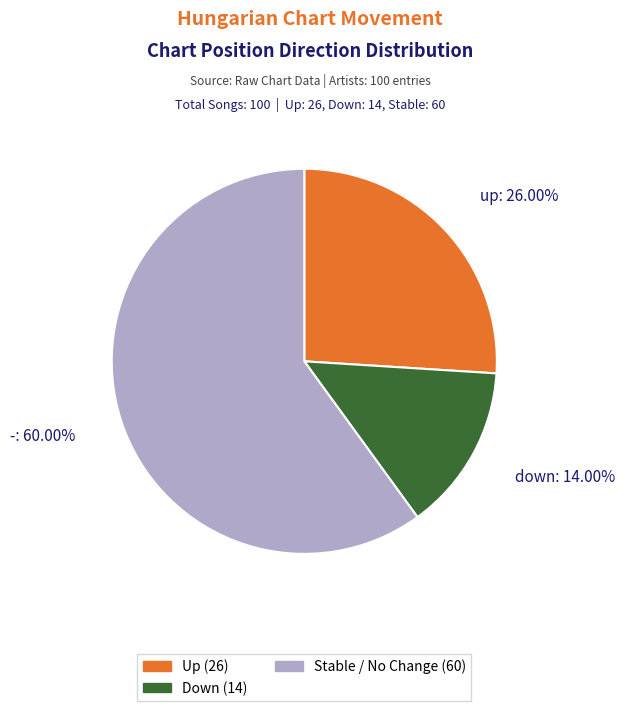

What is the ratio of the value at down to the value at -?

0.2